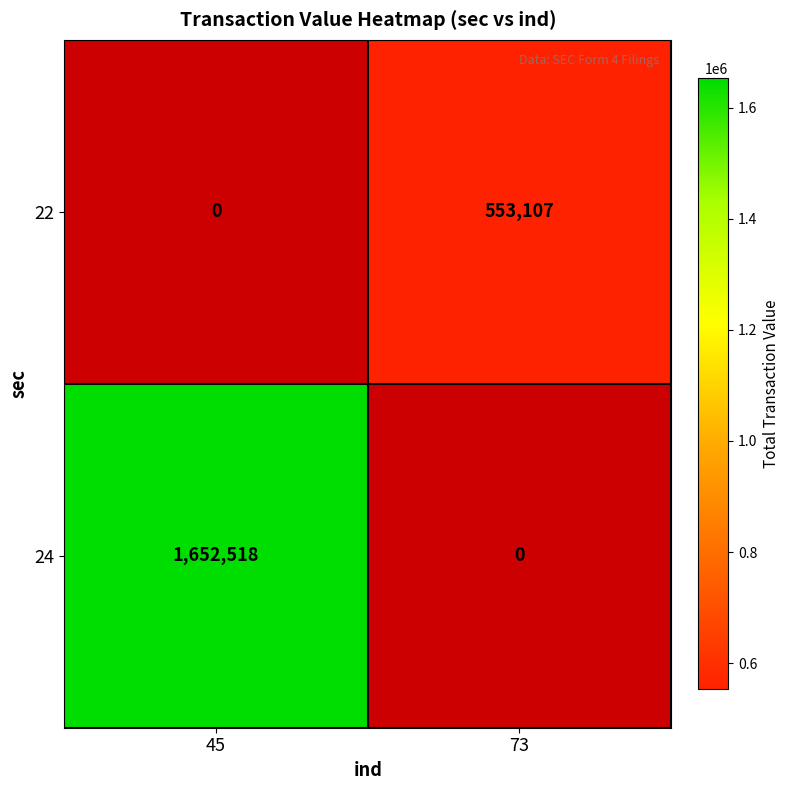

Is the value of 22 at 73 greater than the value of 24 at 45?

No